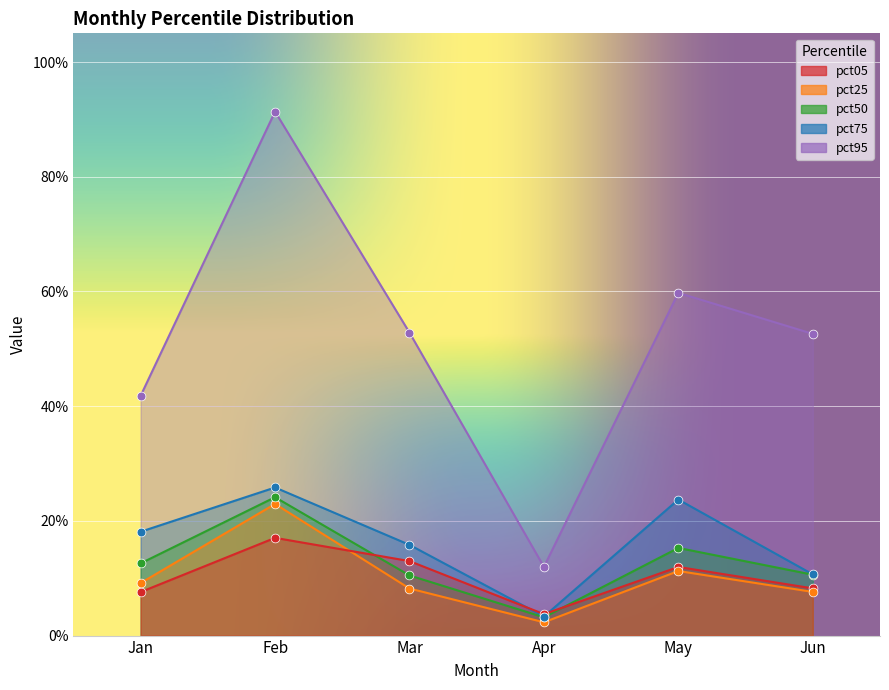

Which series has the widest spread of Y values?

pct95